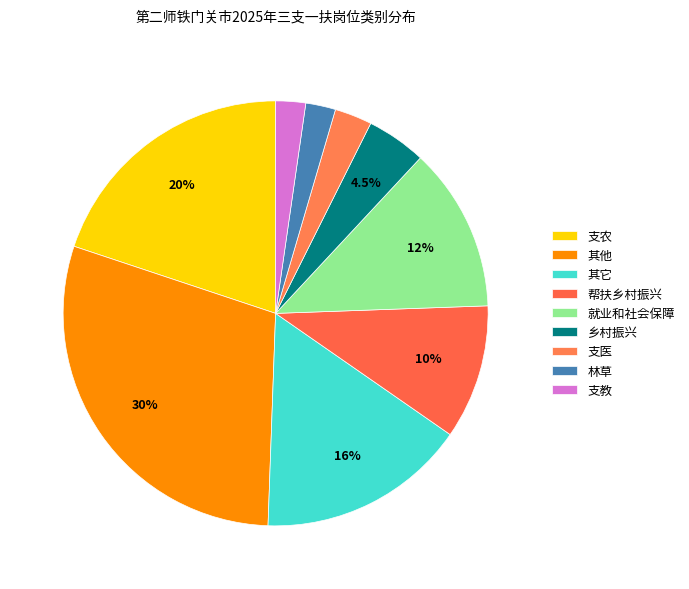

What percentage is the 其它 slice, to the nearest percent?

16%